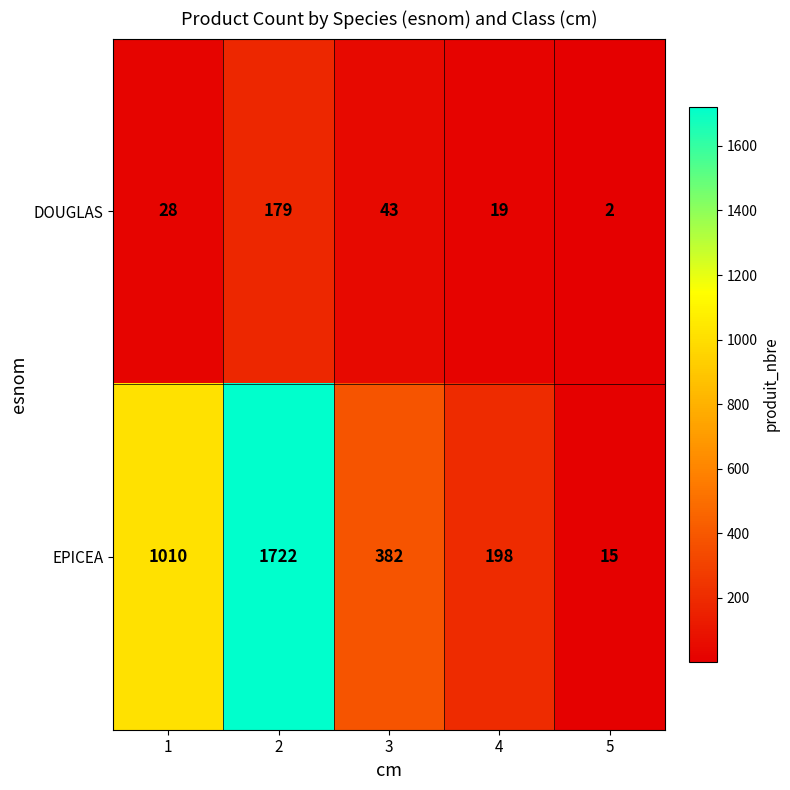

Count the number of data series in this chart.

2